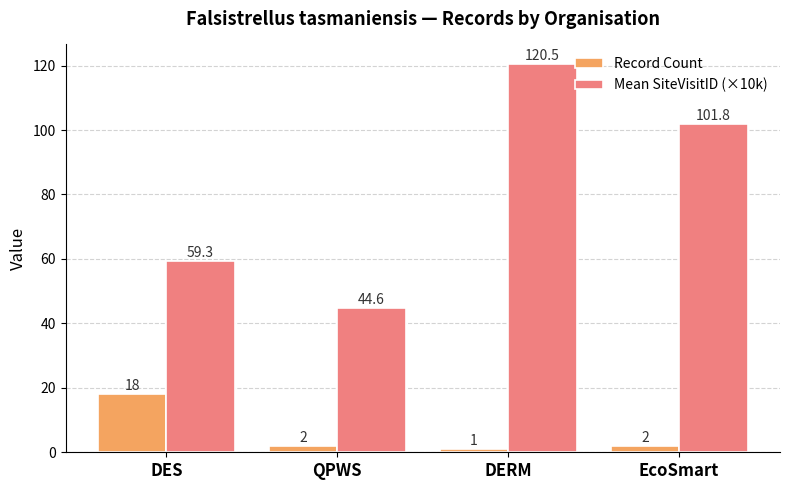

What is the difference between the maximum and minimum values in the Record Count series?

17.0